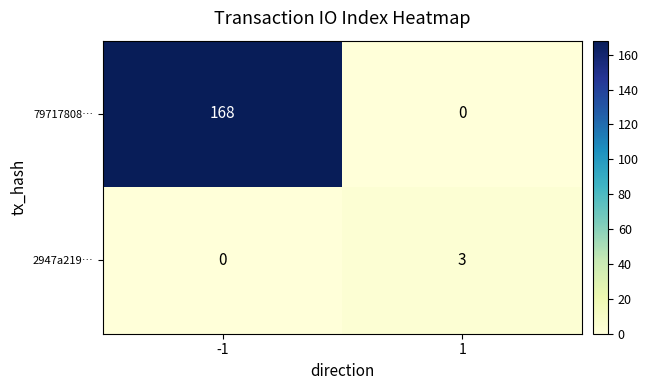

How many values in the 2947a219… series are below 3?

1